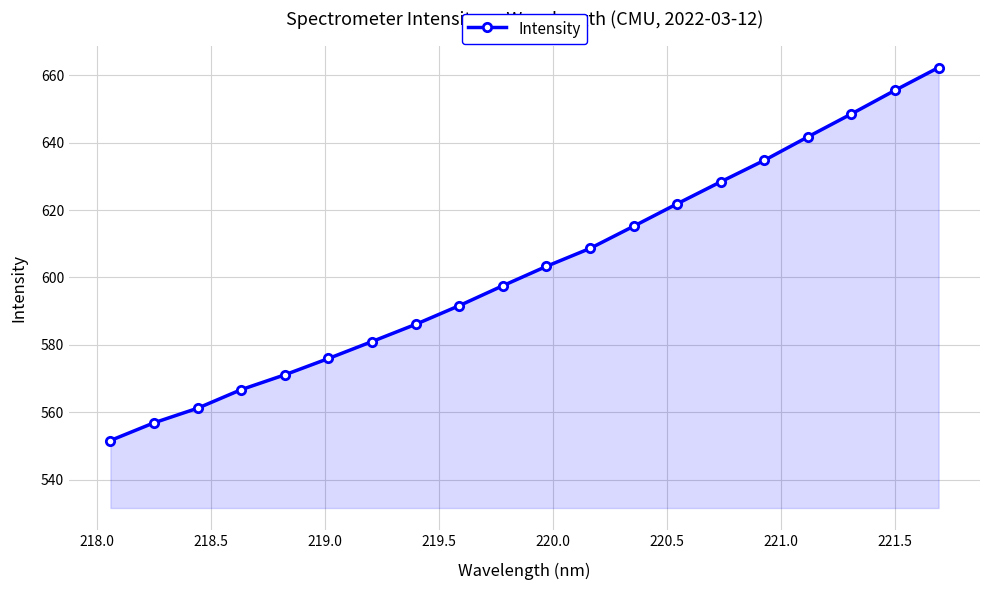

What is the difference between the maximum and minimum values?

110.5